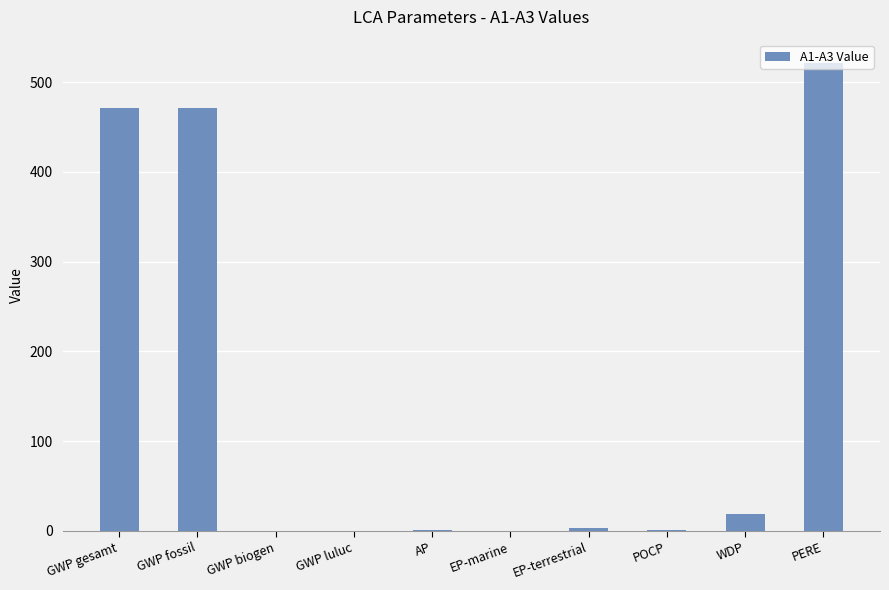

Which has a higher value, WDP or PERE?

PERE